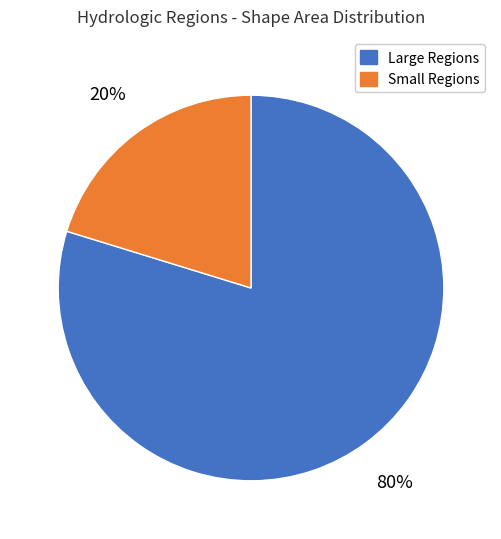

To the nearest percent, what is the difference between the largest and smallest slice percentages?

60%